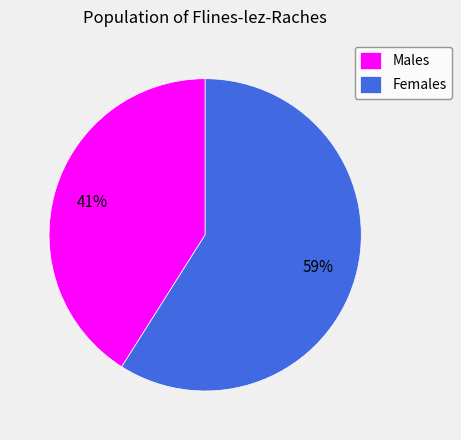

Combined, do Females and Males account for over 50%?

Yes